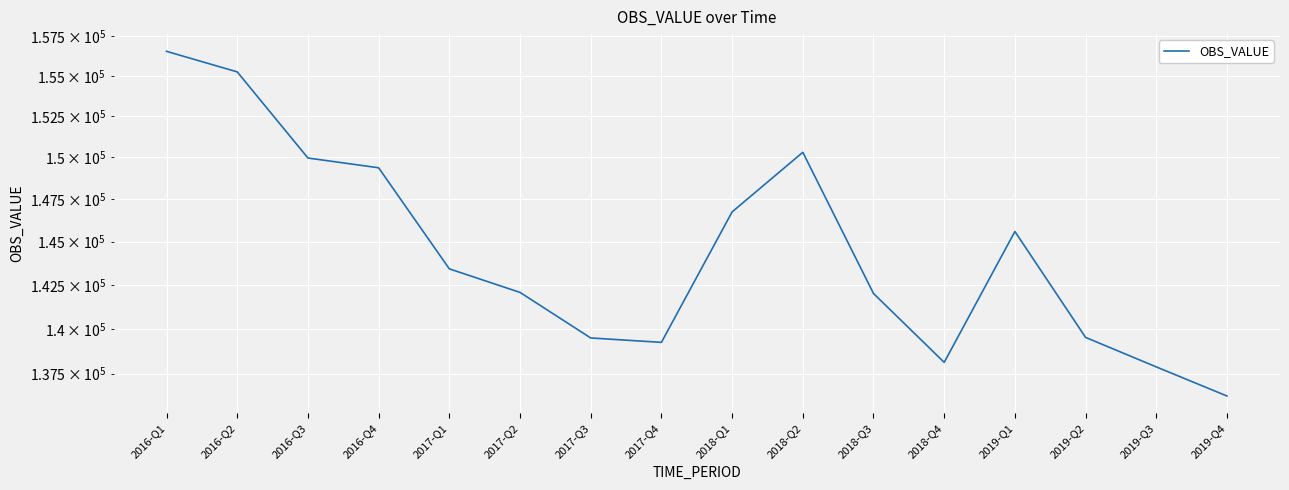

What is the minimum value shown in the chart?

136273.7